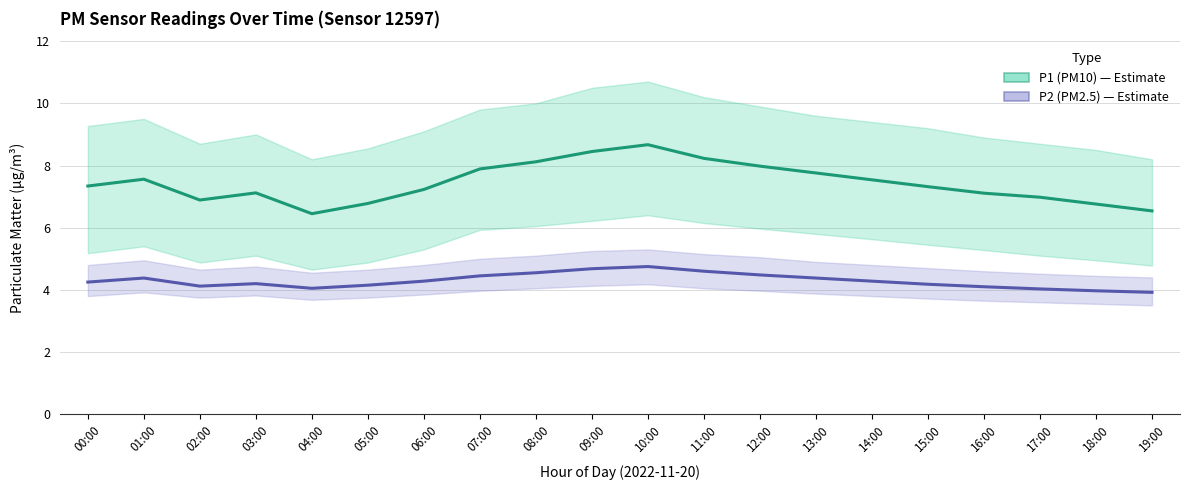

Where is P2 (PM2.5) nearest to the value 4?

18:00